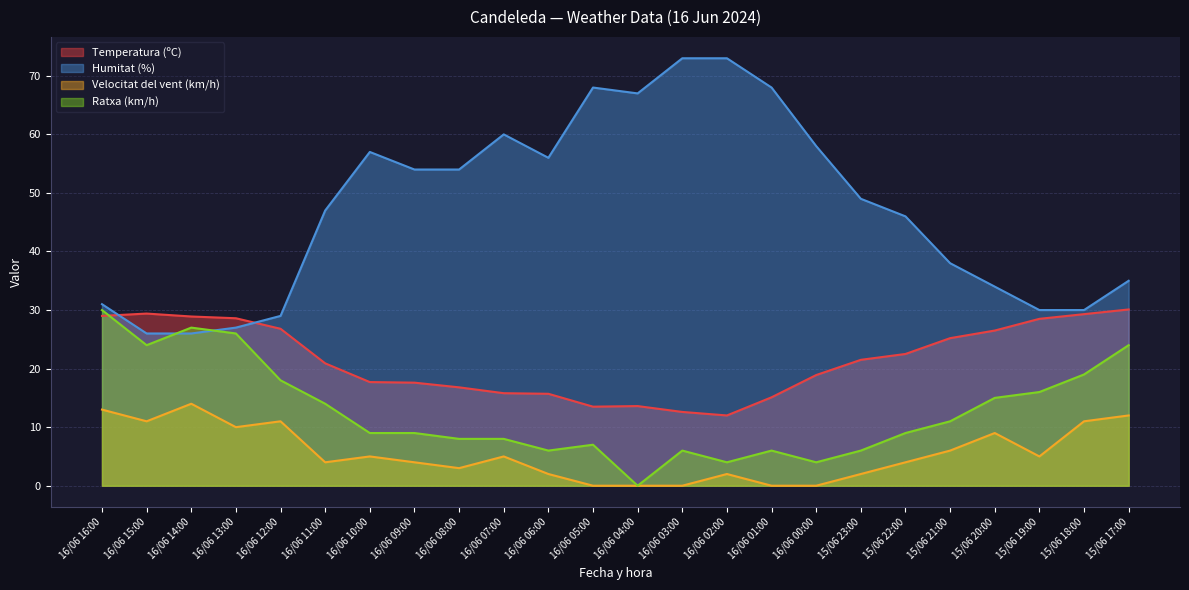

What is the highest value of the Temperatura (ºC) series?

30.1